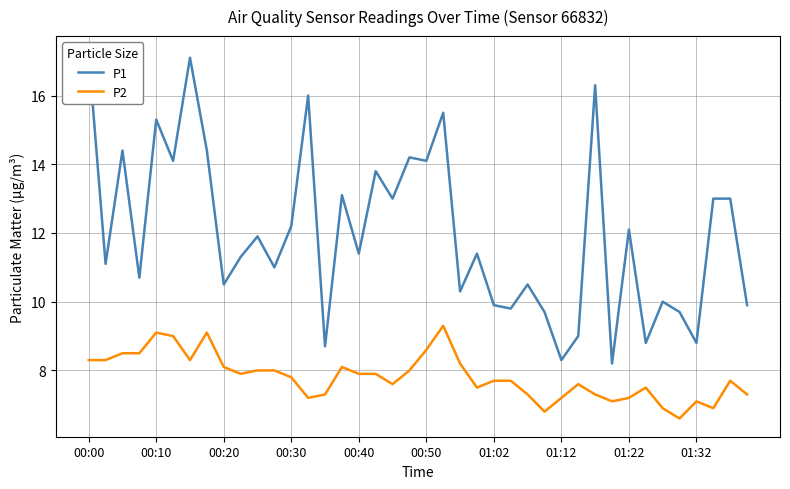

What is the highest value of the P2 series?

9.3